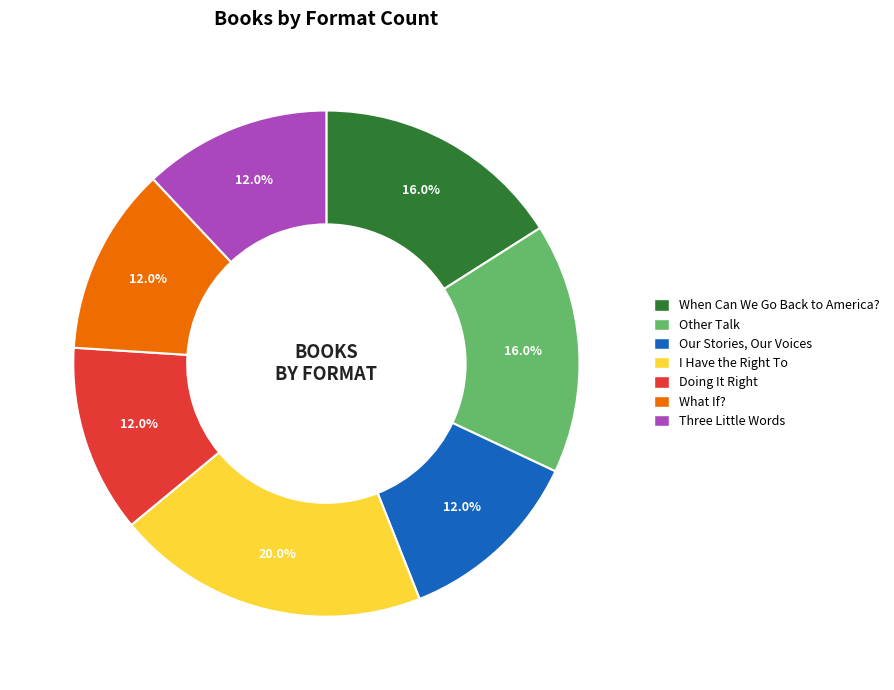

What portion of the pie excludes What If??

88.0%